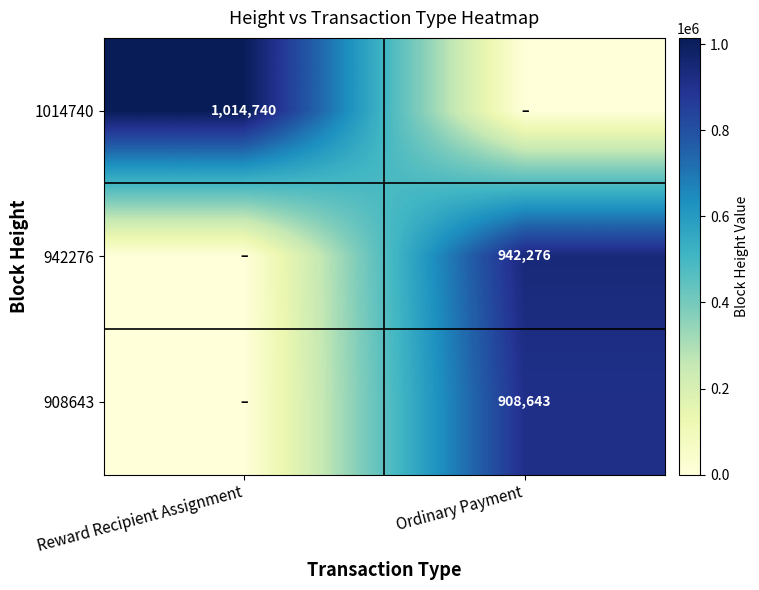

Is it true that 942276 equals 1634684 at Ordinary Payment?

False